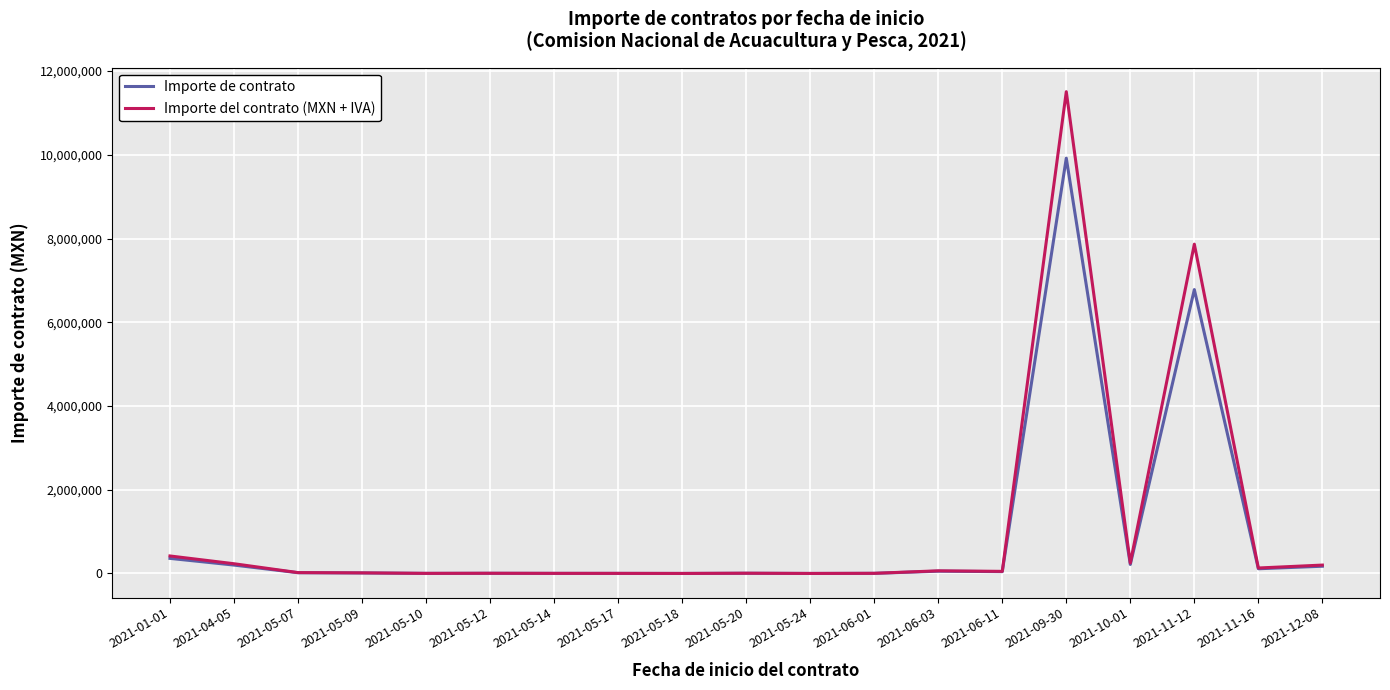

Where is Importe de contrato nearest to the value 4959932?

2021-11-12